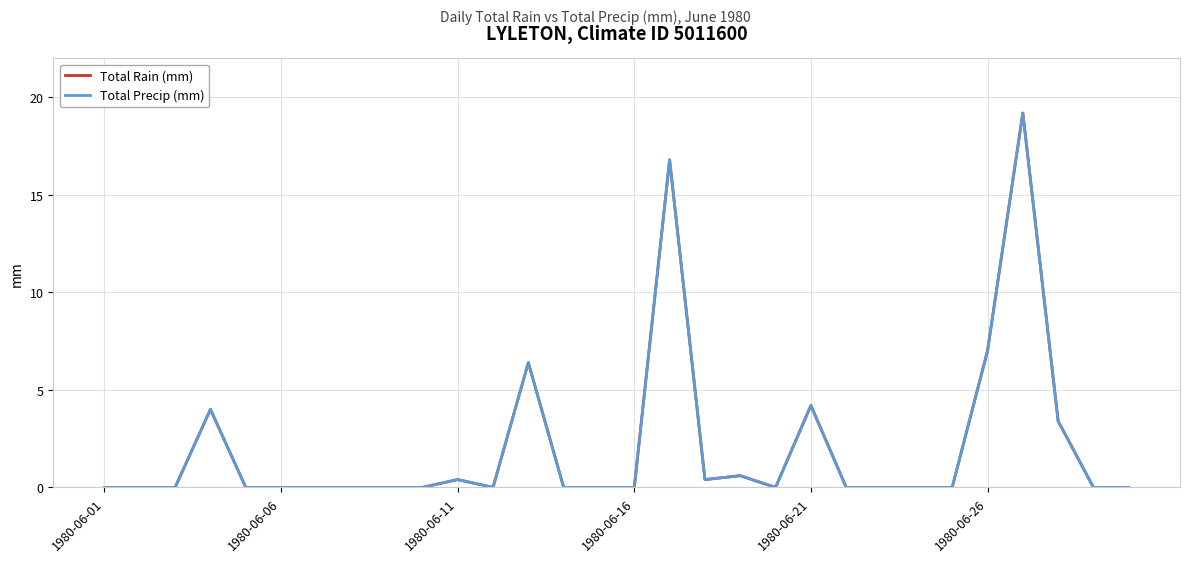

Which series has the largest total across all categories?

Total Rain (mm)